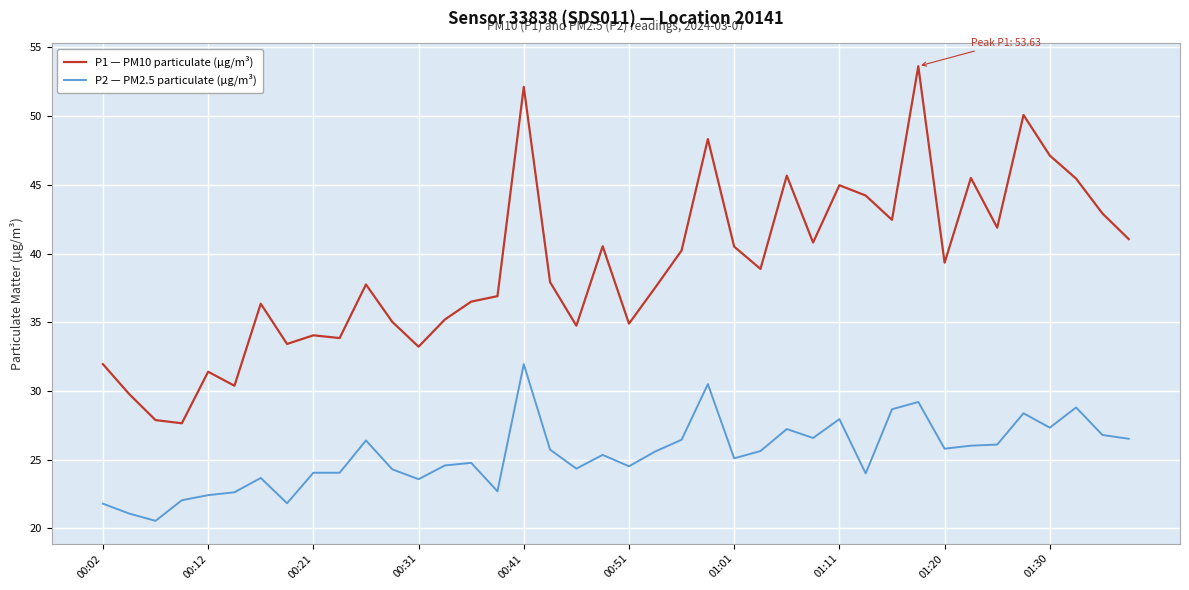

At how many categories does at least one series exceed 36?

26